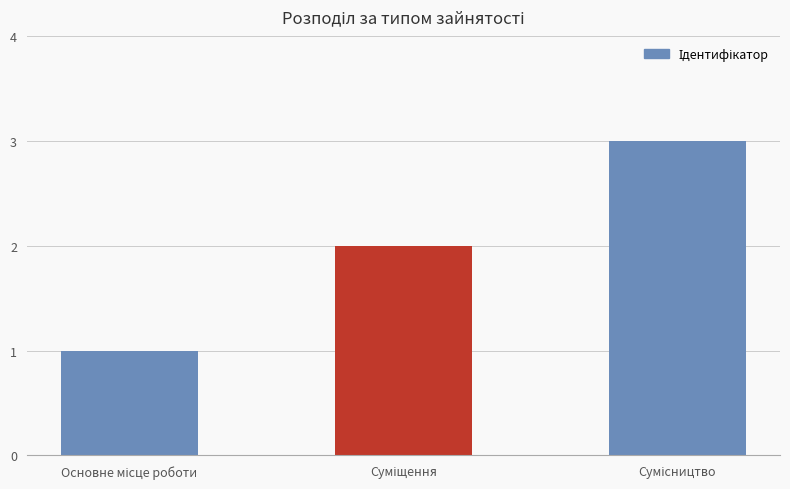

Reading right to left, what are all the values shown in this chart?

3	2	1